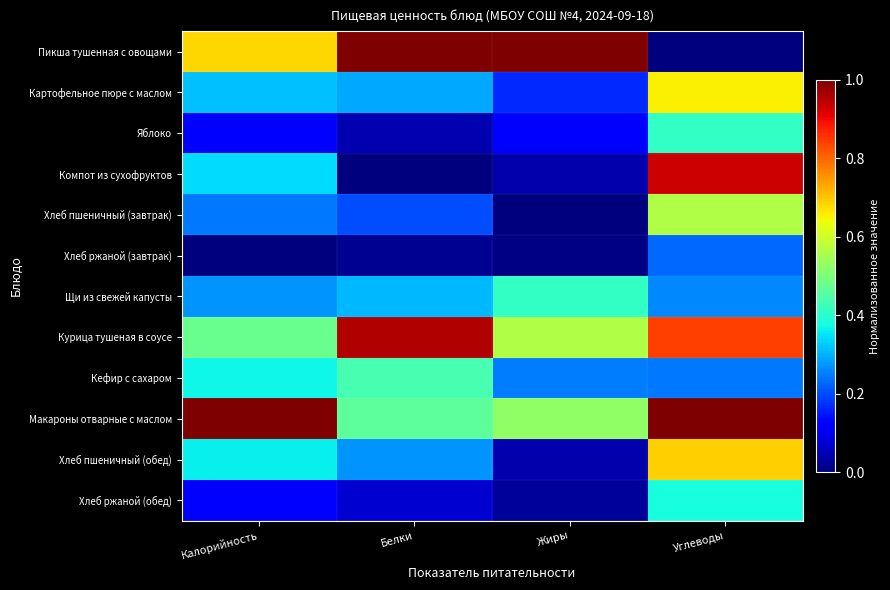

At Жиры, list the series in order from smallest to largest.

Хлеб пшеничный (завтрак), Хлеб ржаной (завтрак), Хлеб ржаной (обед), Компот из сухофруктов, Хлеб пшеничный (обед), Яблоко, Картофельное пюре с маслом, Кефир с сахаром, Щи из свежей капусты, Макароны отварные с маслом, Курица тушеная в соусе, Пикша тушенная с овощами